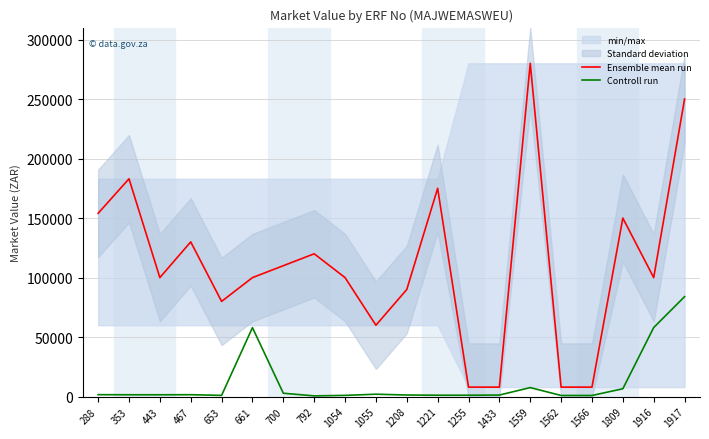

At which category is the sum across all series the highest?

1917